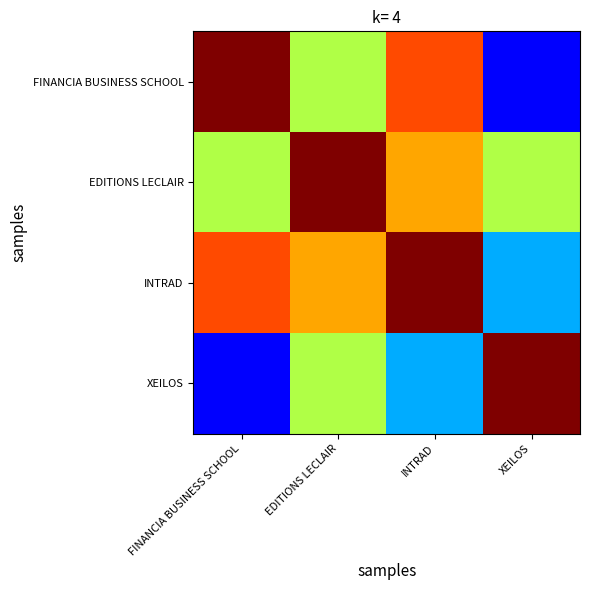

Between FINANCIA BUSINESS SCHOOL and XEILOS, which is larger?

FINANCIA BUSINESS SCHOOL